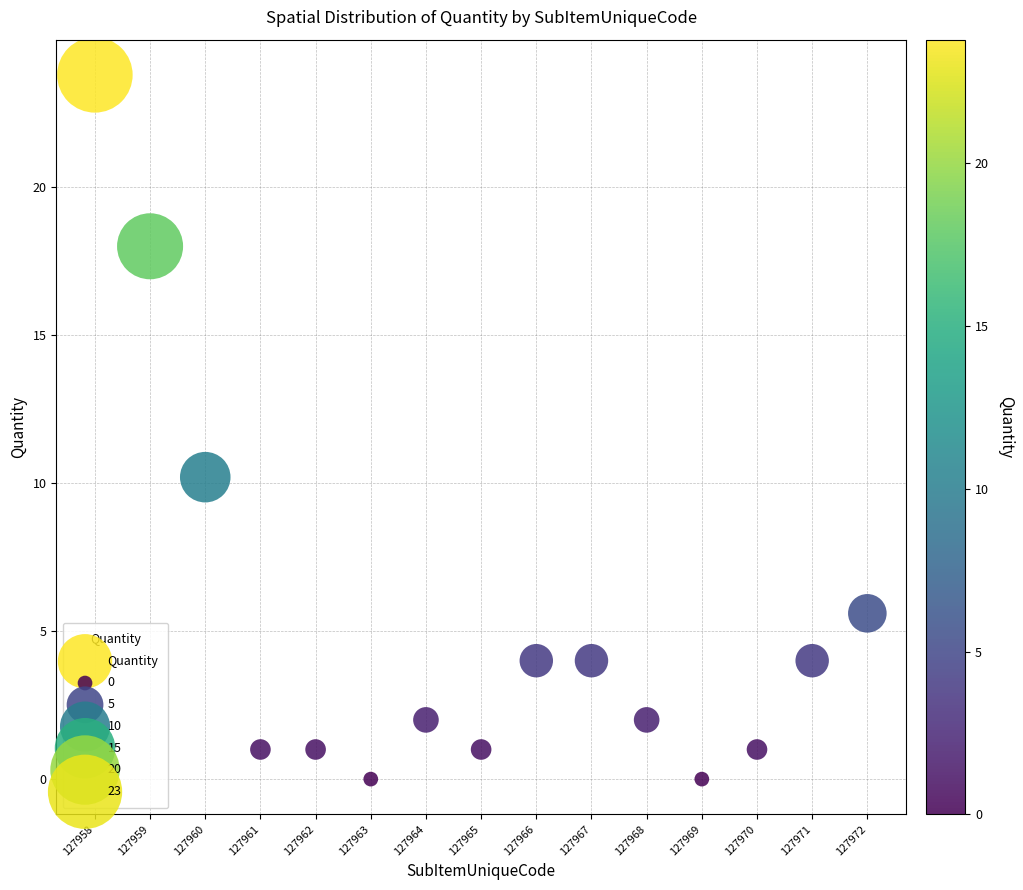

What Y value in the scatter plot is closest to 11?

10.2